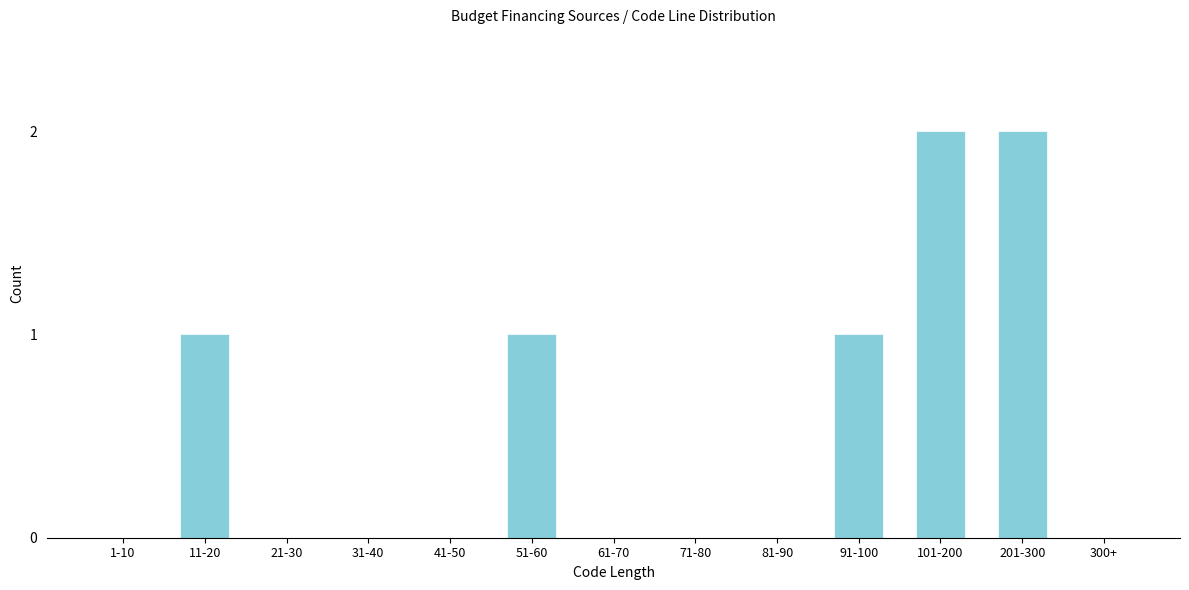

Reading left to right, what are all the values shown in this chart?

1-10=0	11-20=1	21-30=0	31-40=0	41-50=0	51-60=1	61-70=0	71-80=0	81-90=0	91-100=1	101-200=2	201-300=2	300+=0